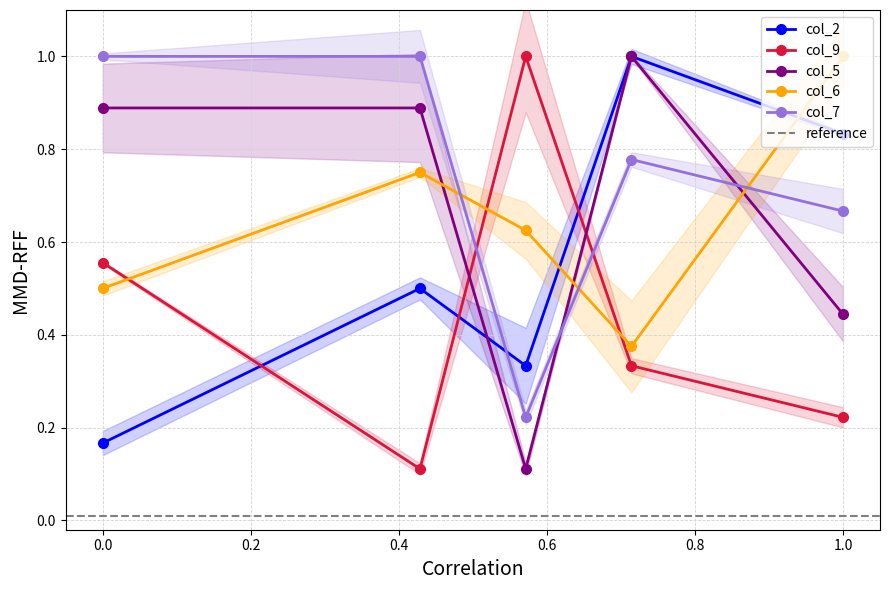

How many lines are shown in the chart?

5